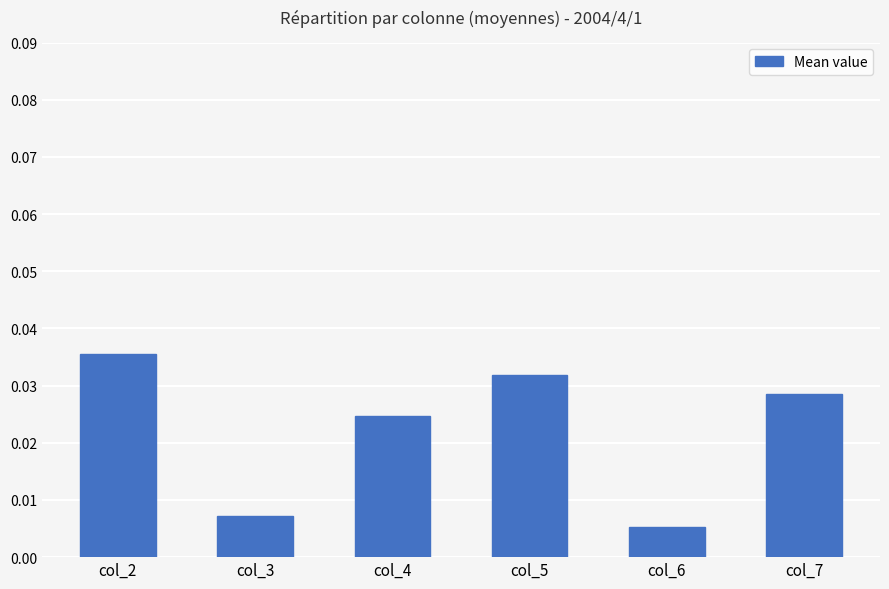

Which has a higher value, col_3 or col_4?

col_4